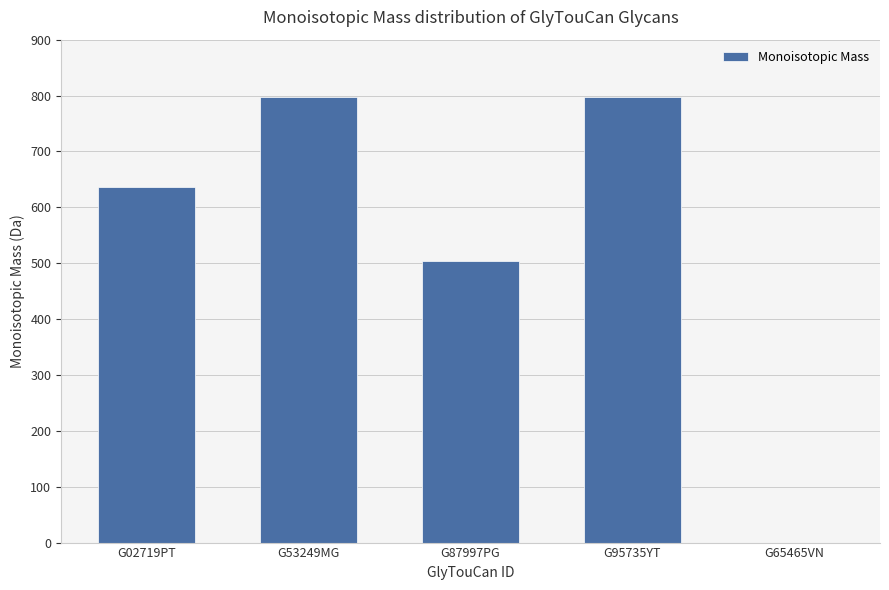

At which label is the value closest to 399?

G87997PG